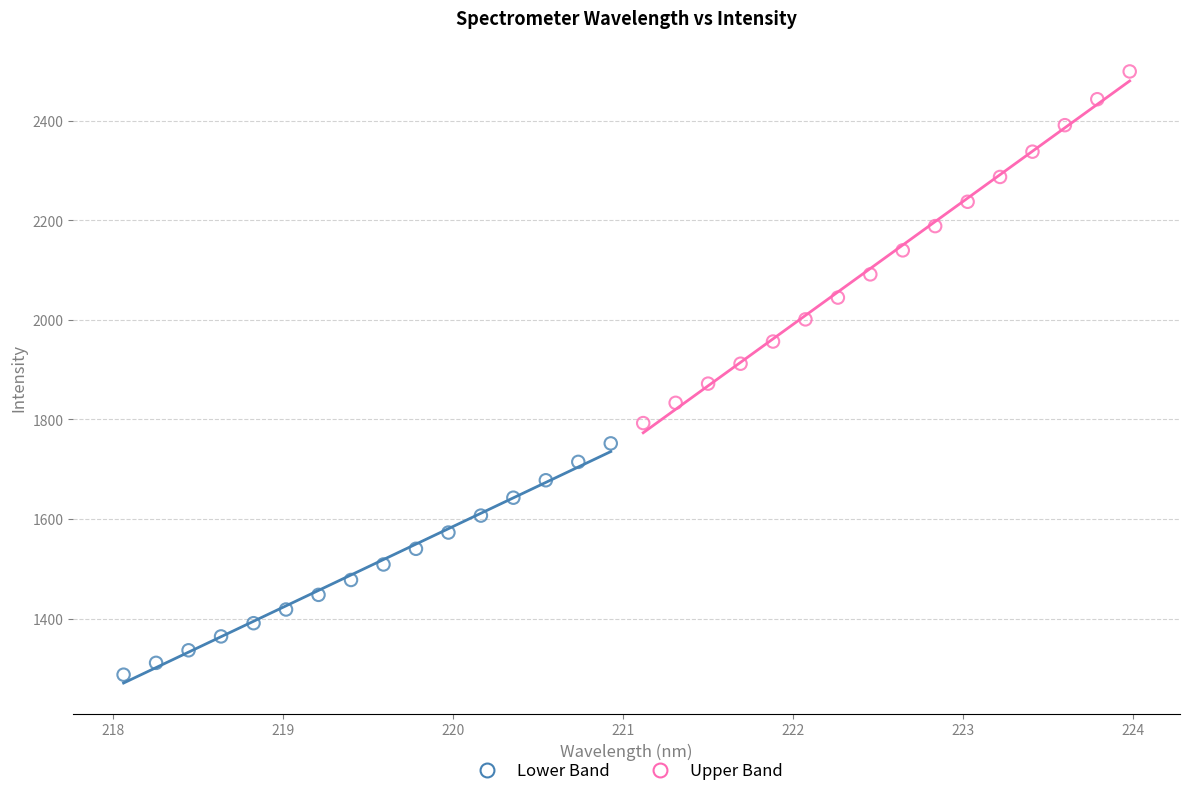

Which series has the largest Y range (max minus min)?

Upper Band